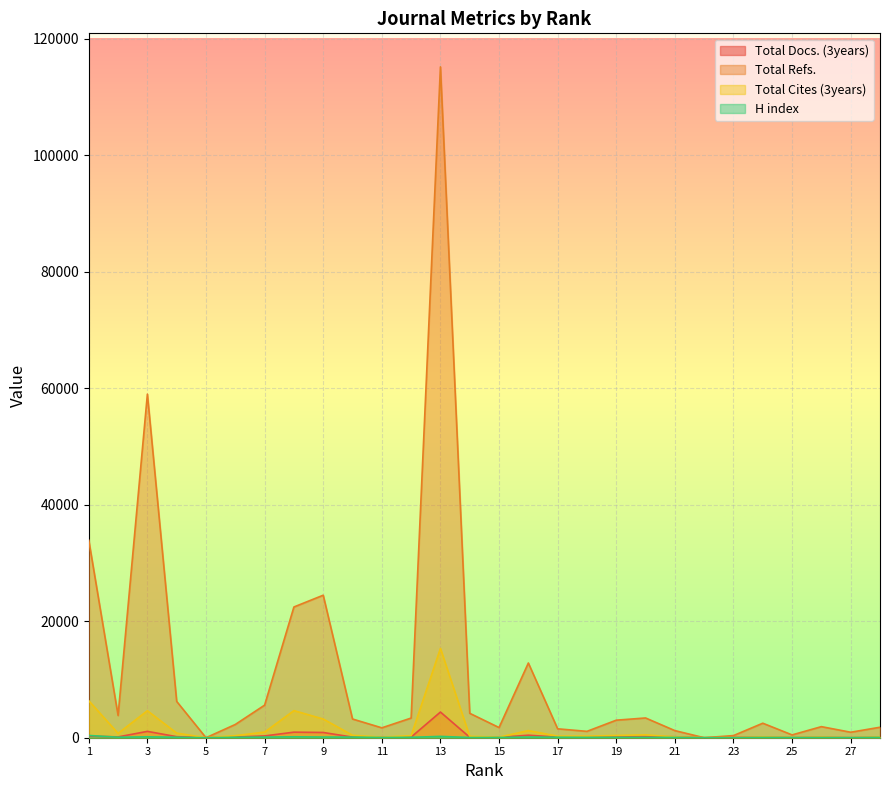

Which has a higher value, 16 or 11?

16